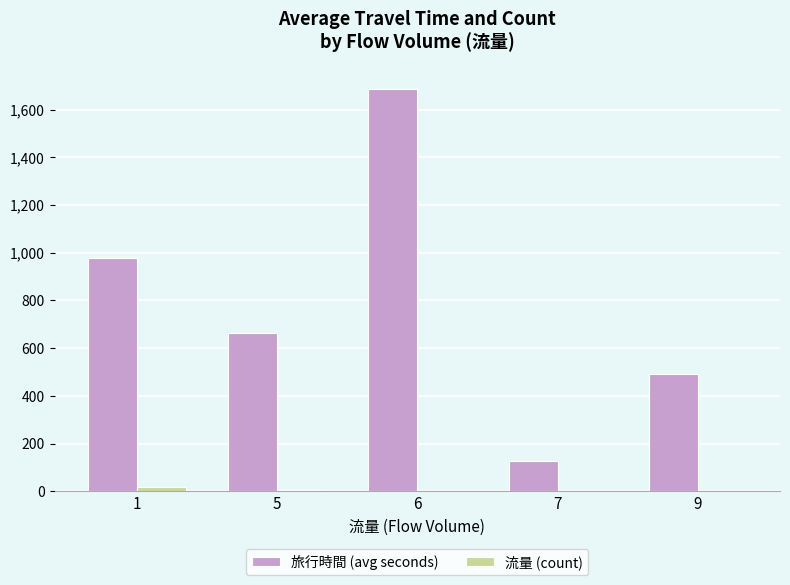

Count the number of categories in the chart.

5